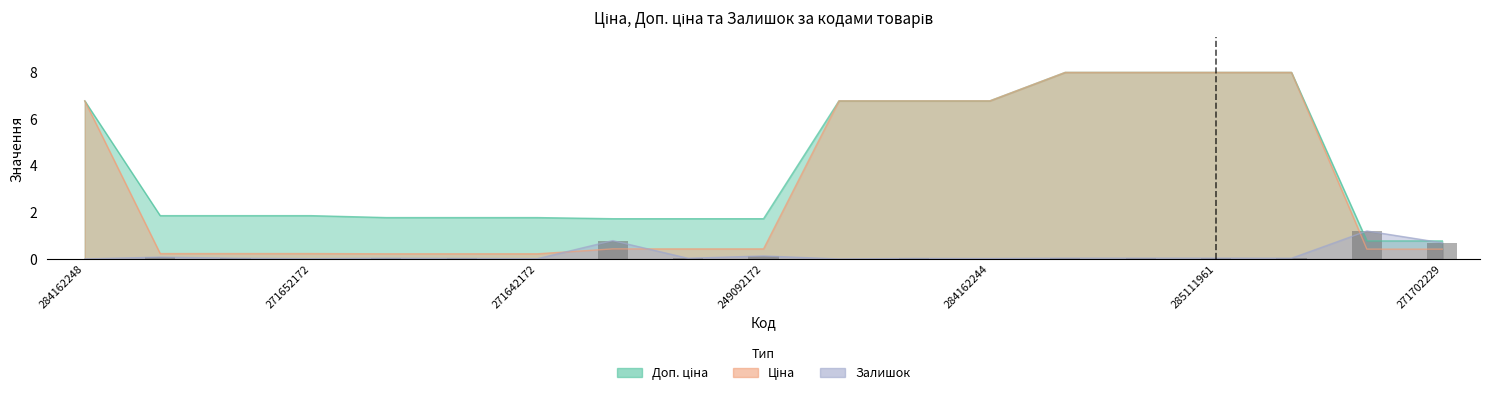

Reading right to left, what are all the values shown in this chart?

Доп. ціна: 0.8	0.8	8.0	8.0	8.0	8.0	6.8	6.8	6.8	1.7	1.7	1.7	1.8	1.8	1.8	1.9	1.9	1.9	6.8
Ціна: 0.4	0.4	8.0	8.0	8.0	8.0	6.8	6.8	6.8	0.4	0.4	0.4	0.2	0.2	0.2	0.2	0.2	0.2	6.8
Залишок: 0.7	1.2	0.0	0.0	0.0	0.0	0.0	0.0	0.0	0.1	0.0	0.8	0.0	0.0	0.0	0.0	0.0	0.1	0.0